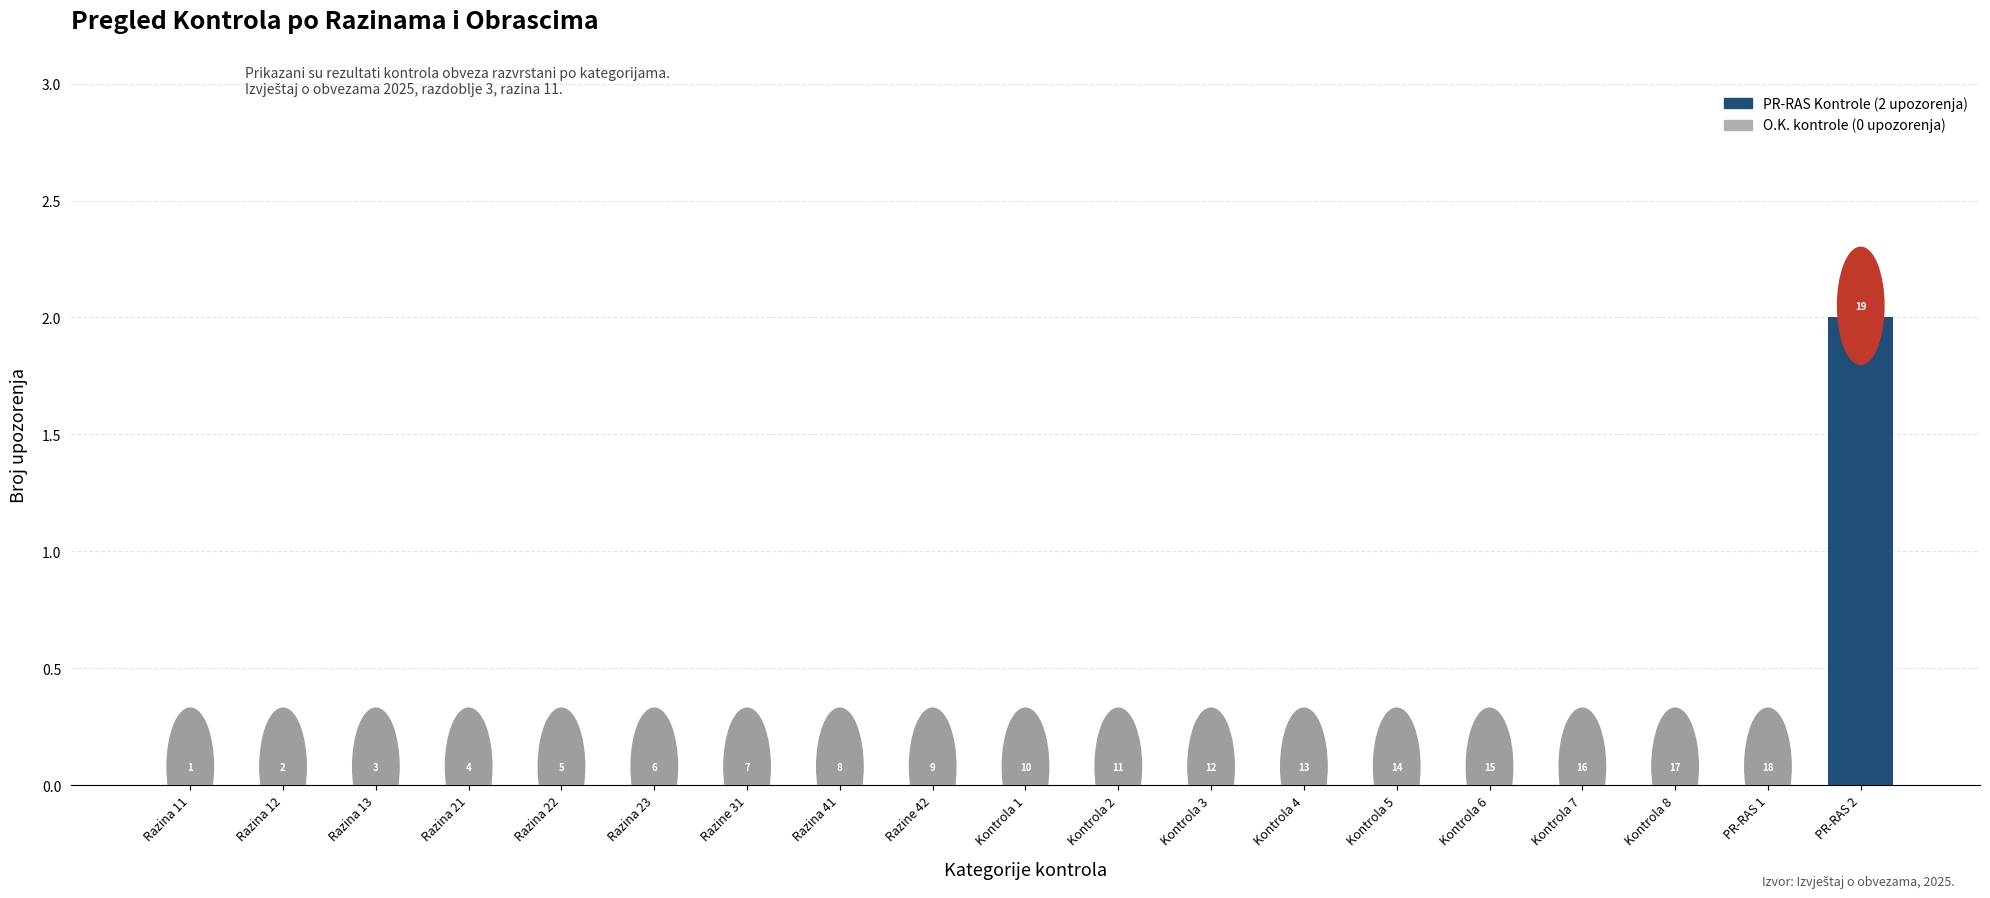

Between PR-RAS 1 and Kontrola 4, which is larger?

PR-RAS 1